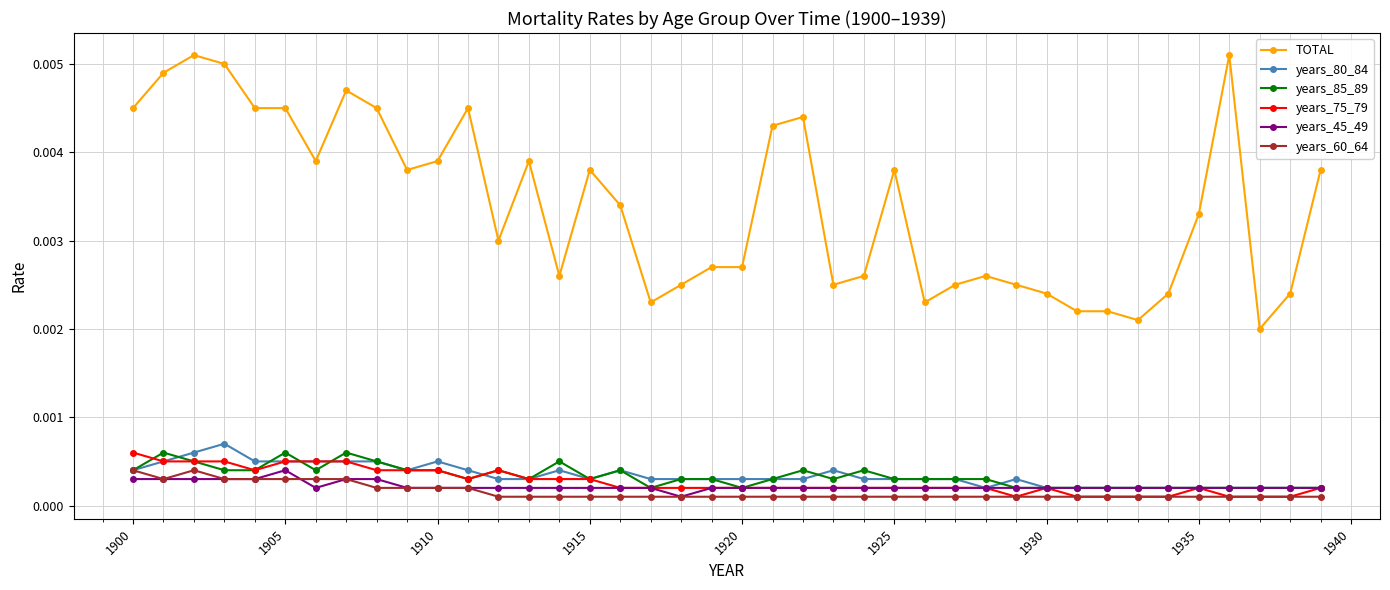

True or false: TOTAL and years_85_89 cross at least once.

False